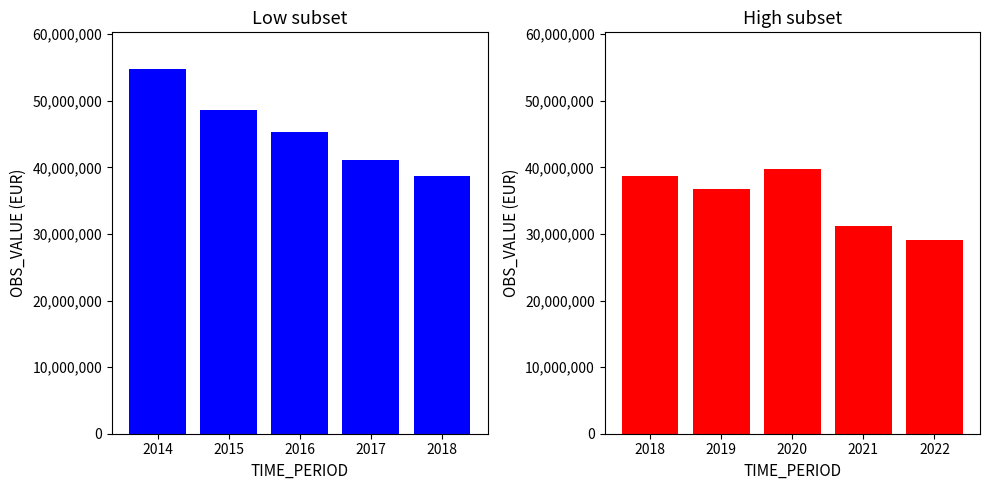

What is the highest value of the Loans and advances (2018-2022) series?

39685177